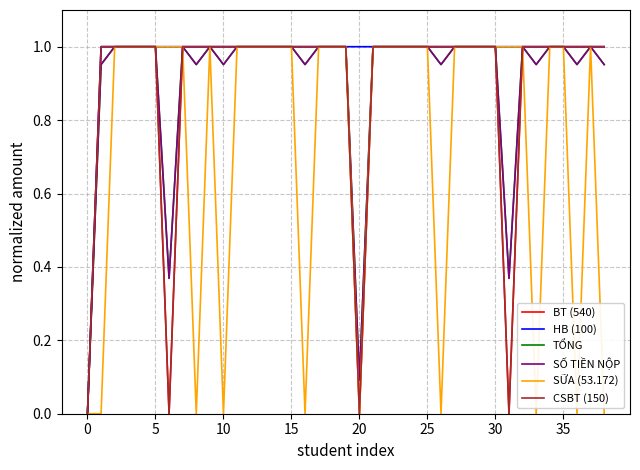

Does the chart display data point markers on the line(s)?

No